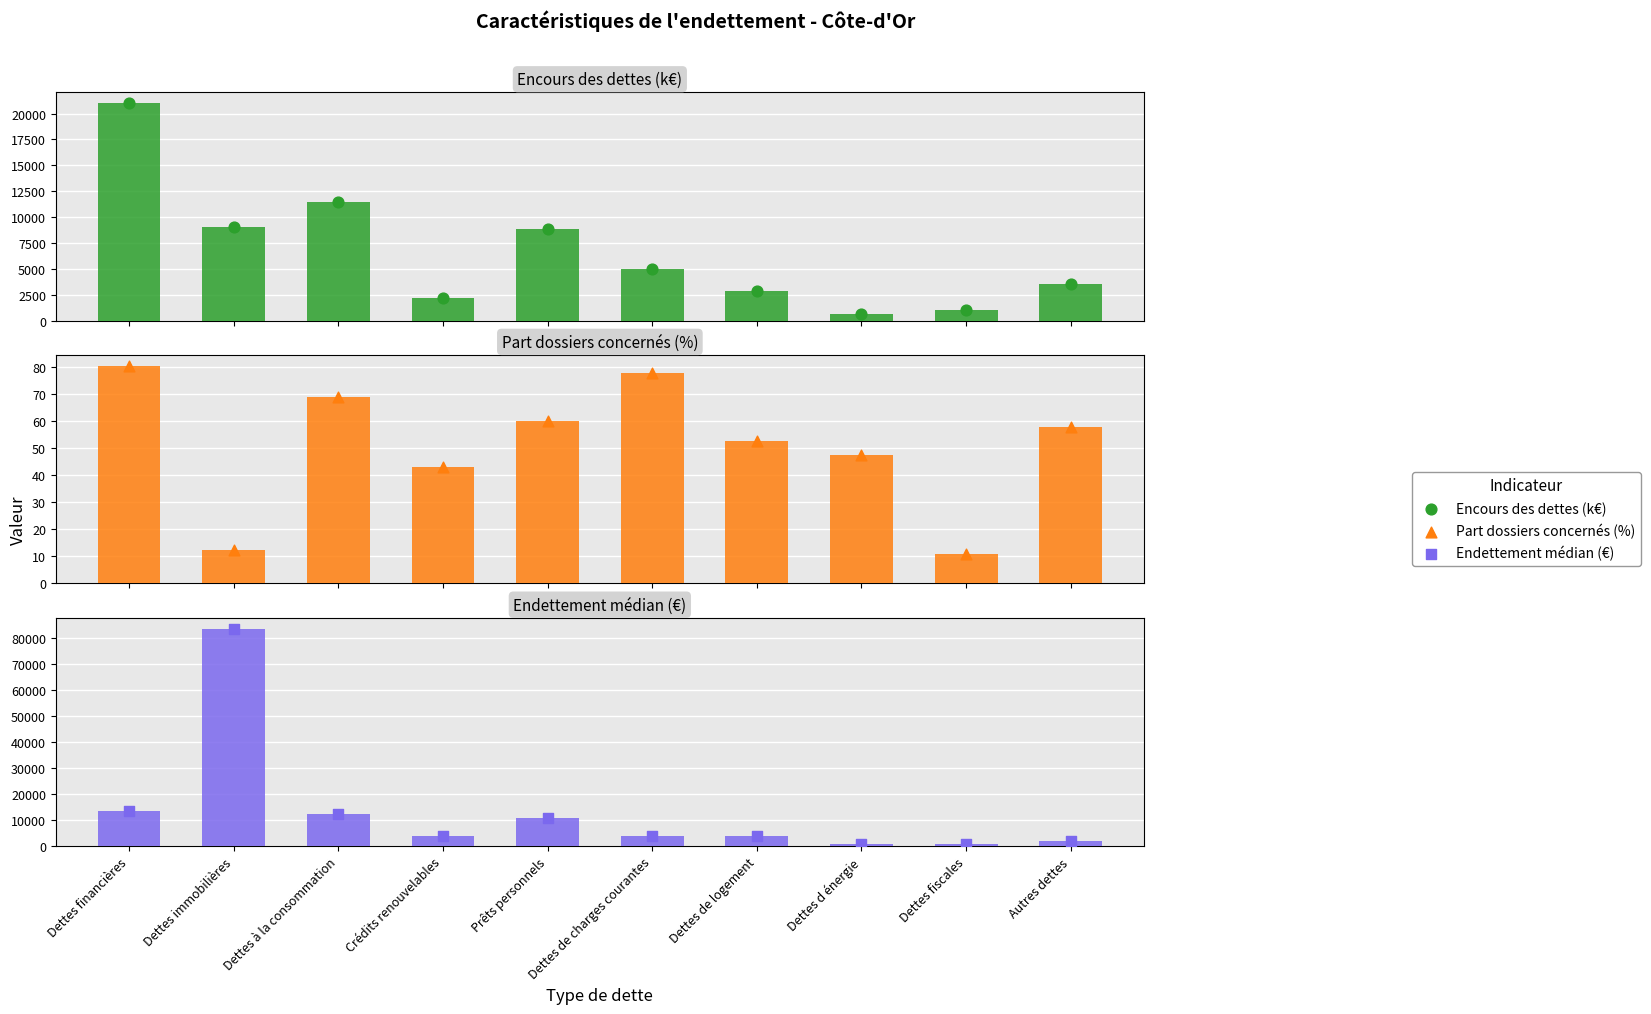

At how many categories does at least one series exceed 62521?

1